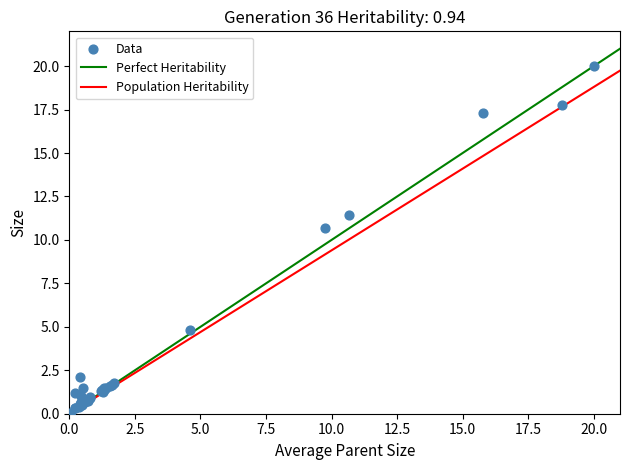

What Y value in the scatter plot is closest to 10?

10.7